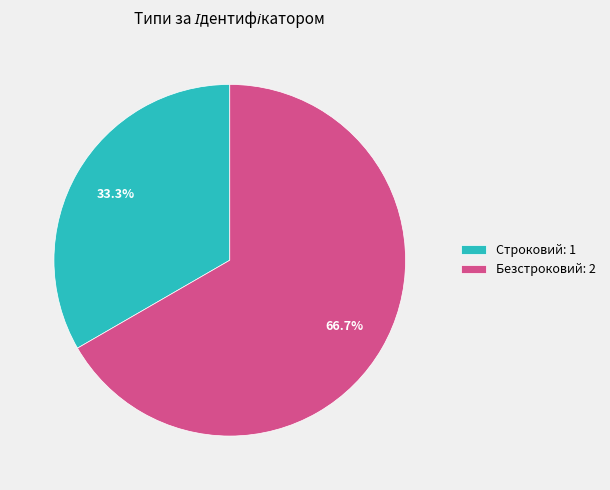

Is it true that Безстроковий is 67% of the pie?

True